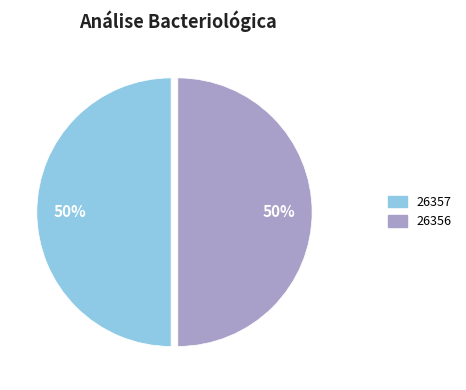

Do 26356 and 26357 together represent more than half of the pie?

Yes